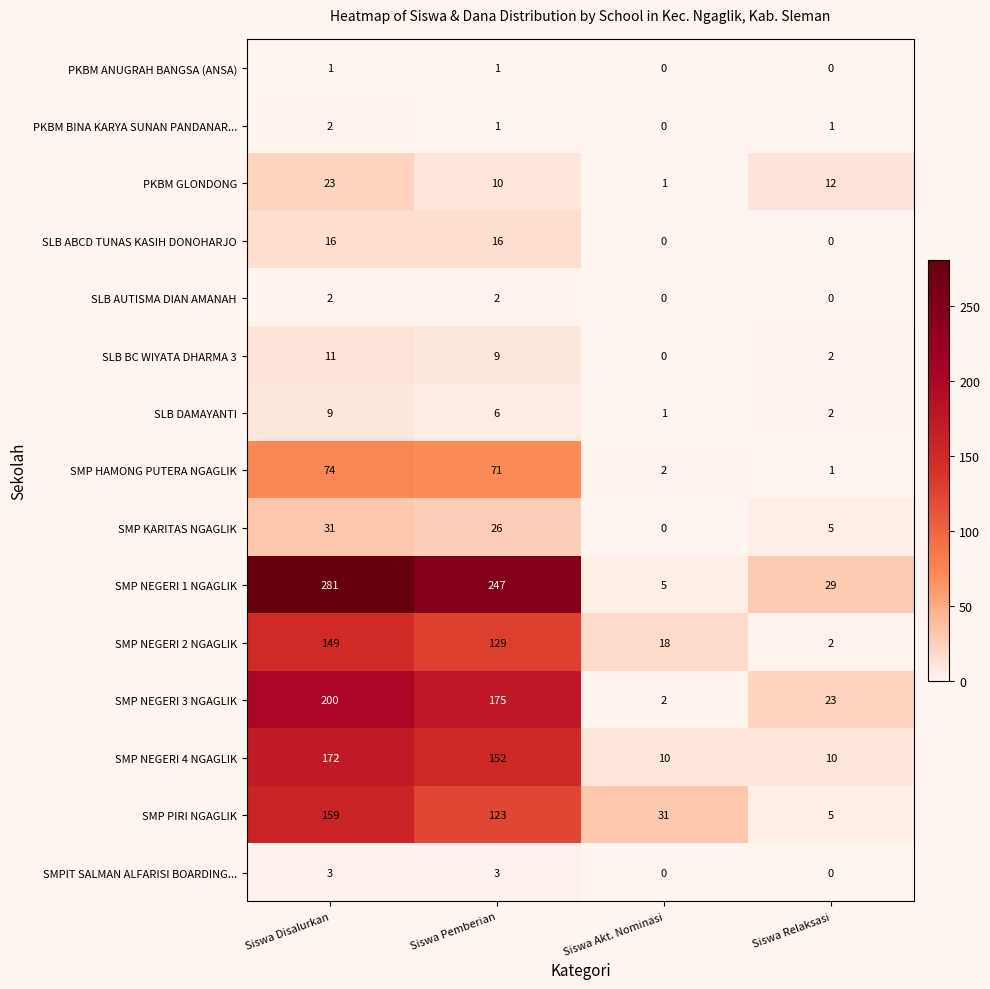

Between Siswa Pemberian and Siswa Relaksasi, which series saw the biggest shift?

SMP NEGERI 1 NGAGLIK